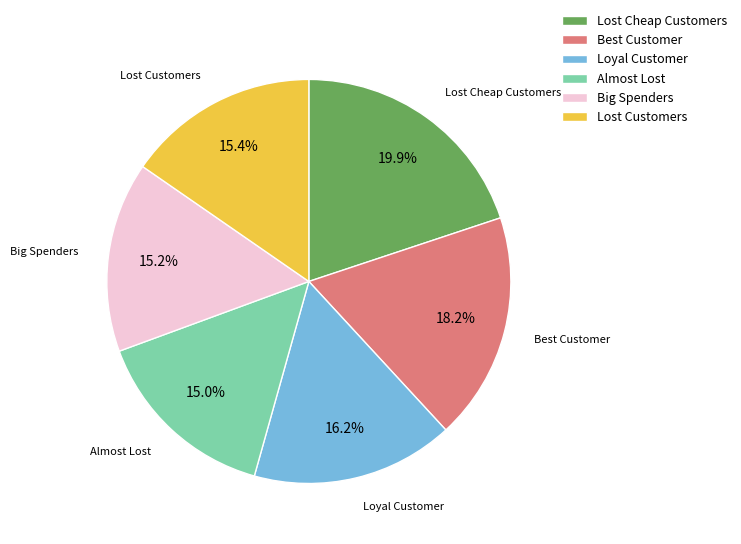

What percentage do Lost Customers and Loyal Customer together represent?

31.6%